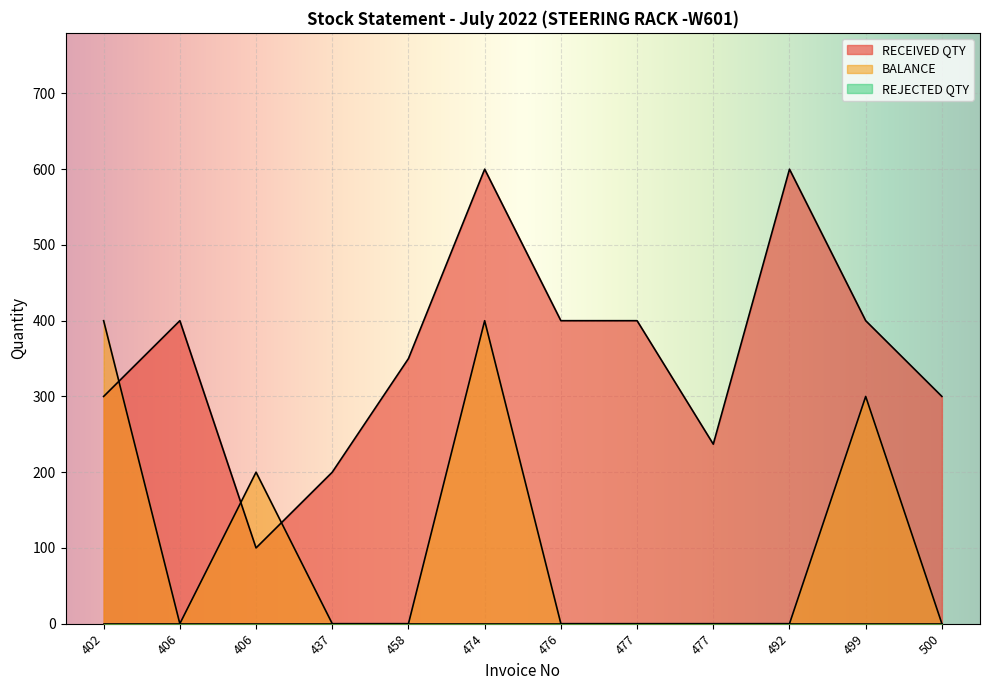

In BALANCE, how many points are higher than both neighbors (excluding endpoints)?

3